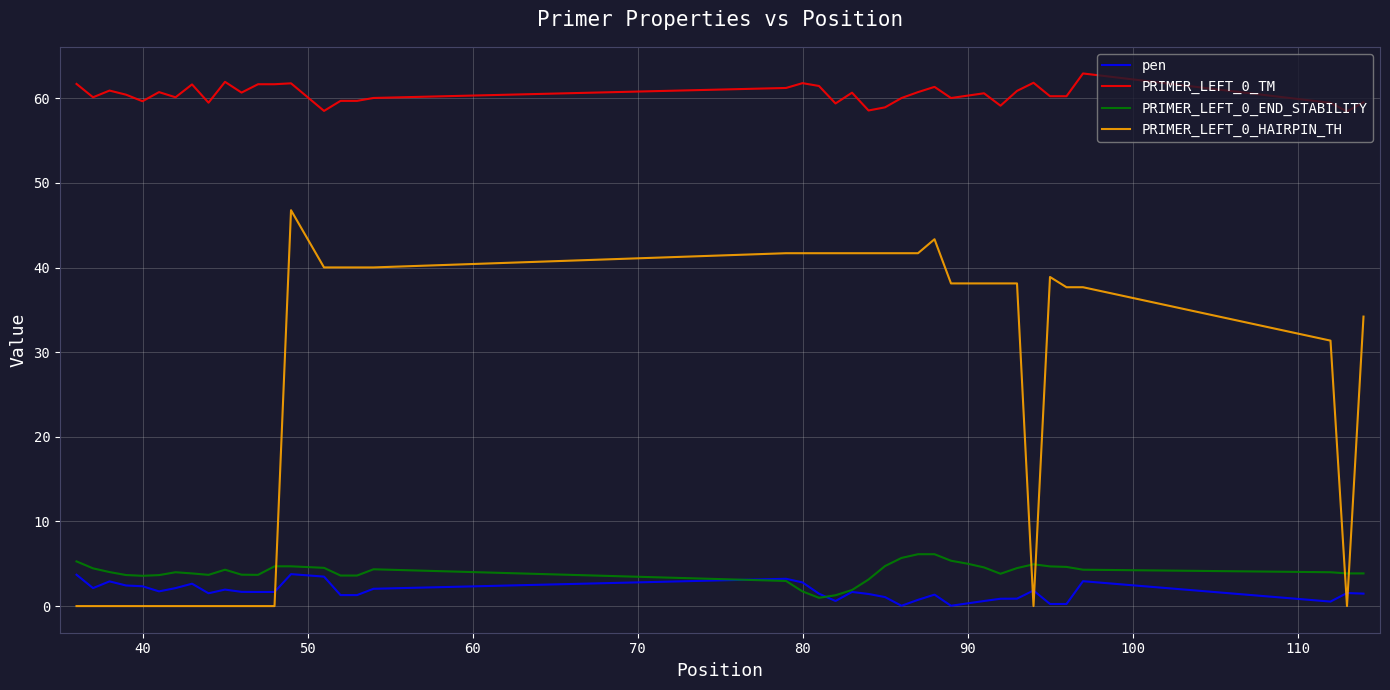

True or false: PRIMER_LEFT_0_TM and pen cross at least once.

False